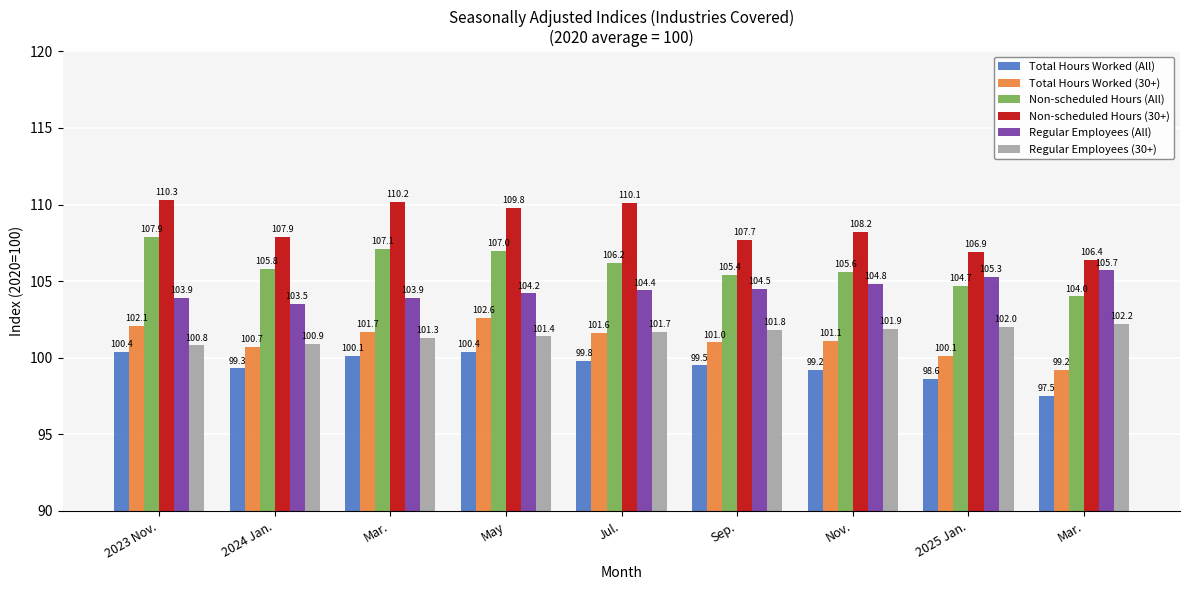

Which series has the largest total across all categories?

Non-scheduled Hours (30+)